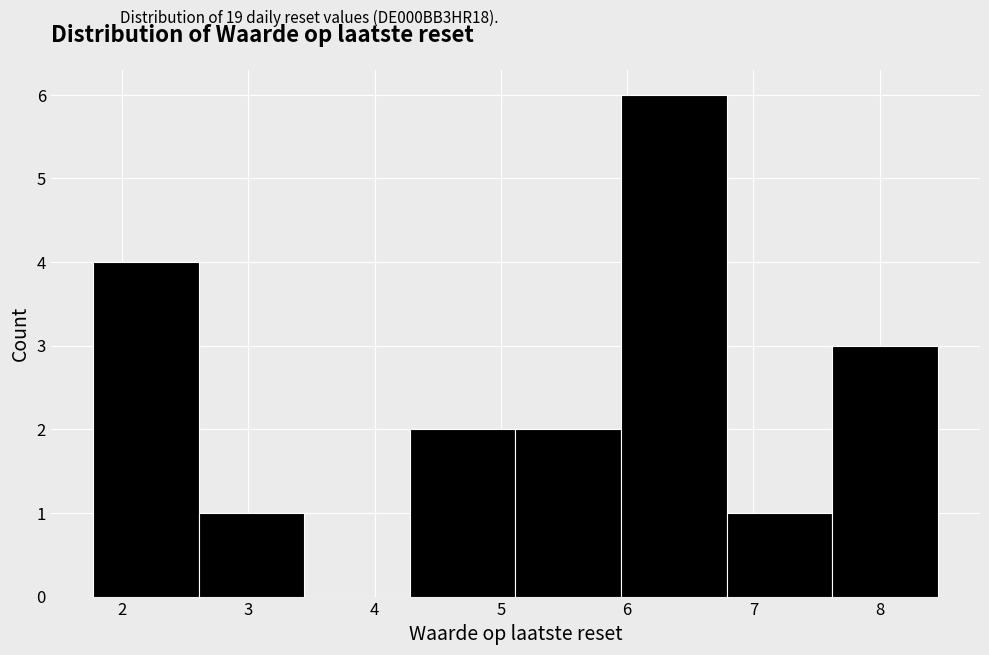

Reading left to right, list every bar in this chart as the range it spans on the x-axis followed by its height. Neither the bar edges nor the heights are printed on the chart, so give them approximately, as read against the axes.

1.8 to 2.6: 4
2.6 to 3.4: 1
3.4 to 4.3: 0
4.3 to 5.1: 2
5.1 to 6.0: 2
6.0 to 6.8: 6
6.8 to 7.6: 1
7.6 to 8.5: 3